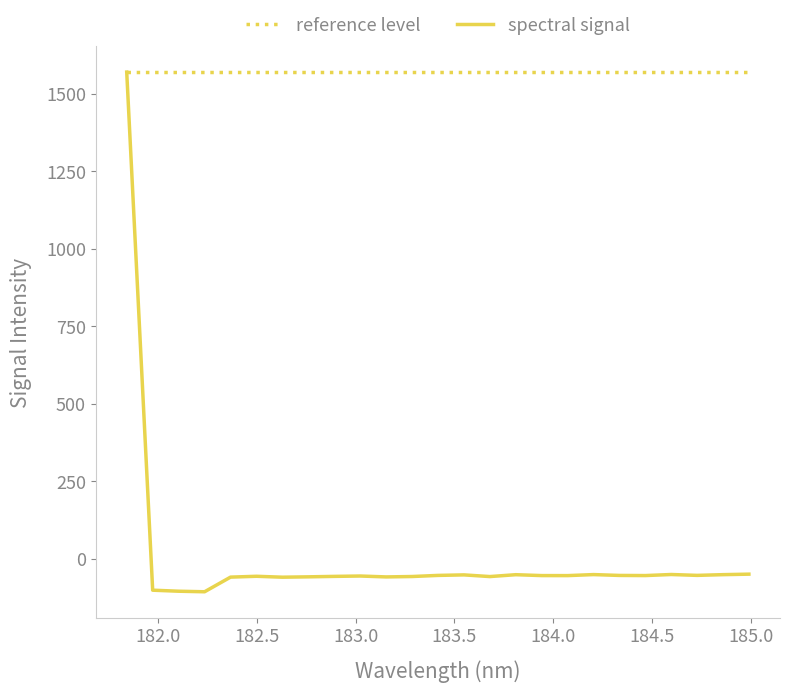

What is the minimum value shown in the chart?

-106.6